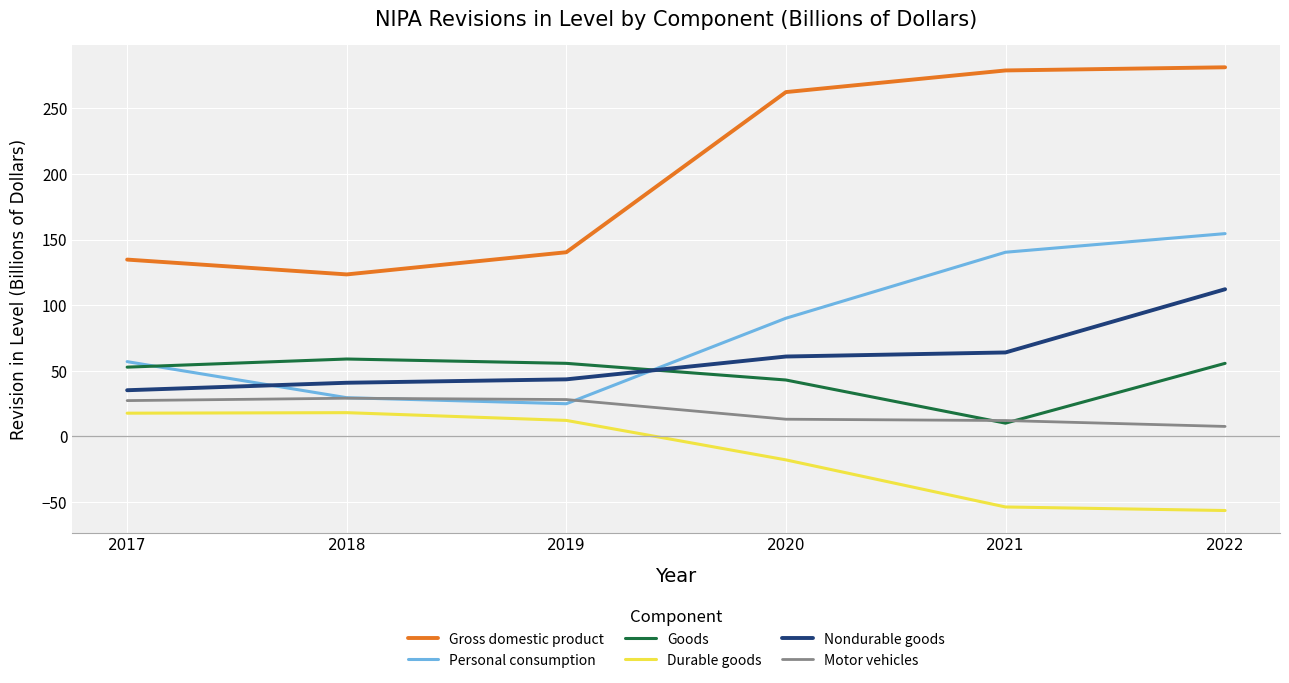

At which category is the sum across all series the highest?

2022